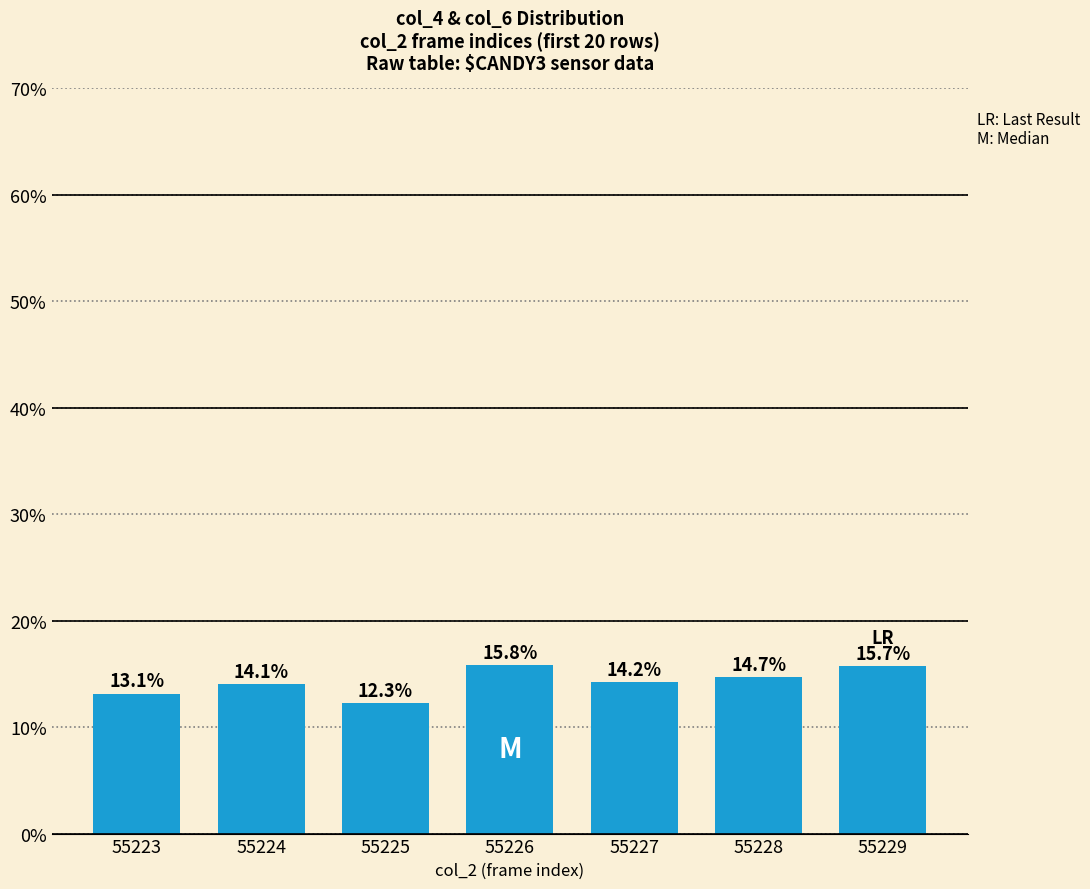

What is the change in value from 55226 to 55228?

-1.1